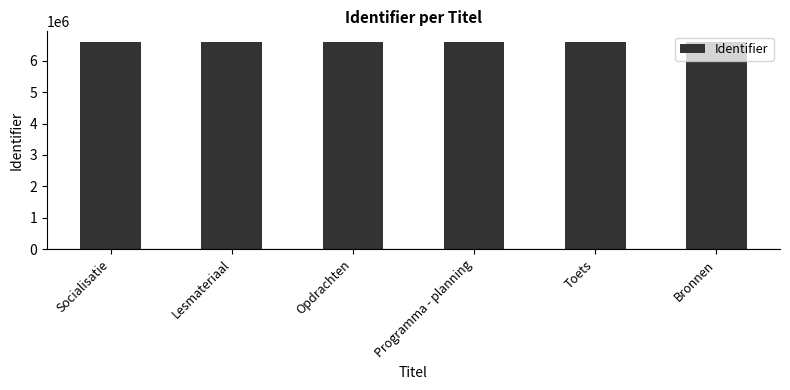

Count the values in the range 6605453 to 6605464.

4